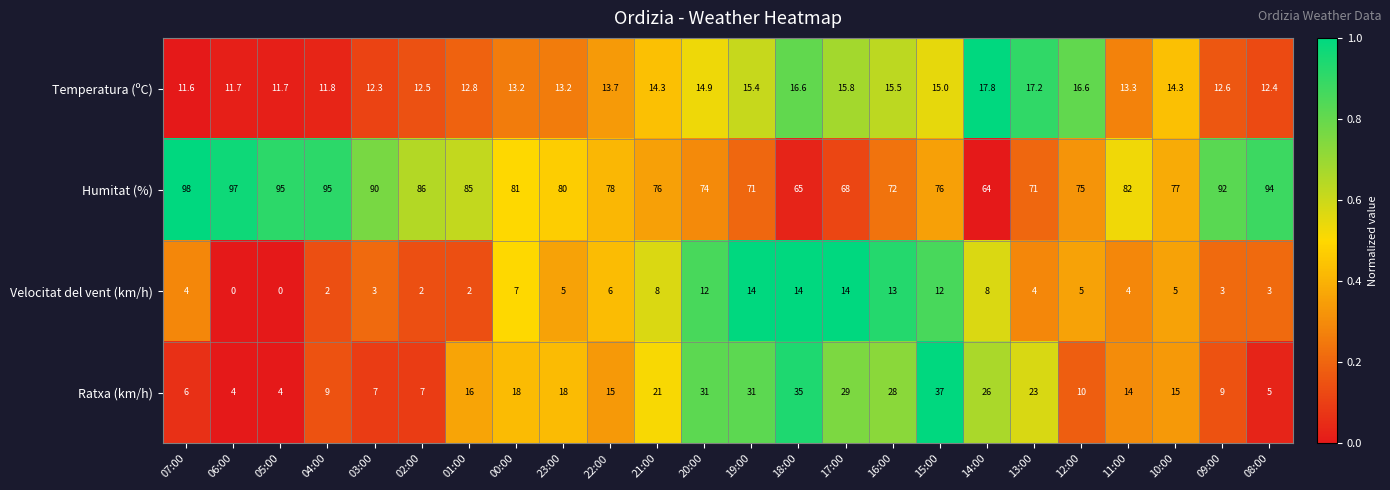

How many distinct data groups are displayed?

4